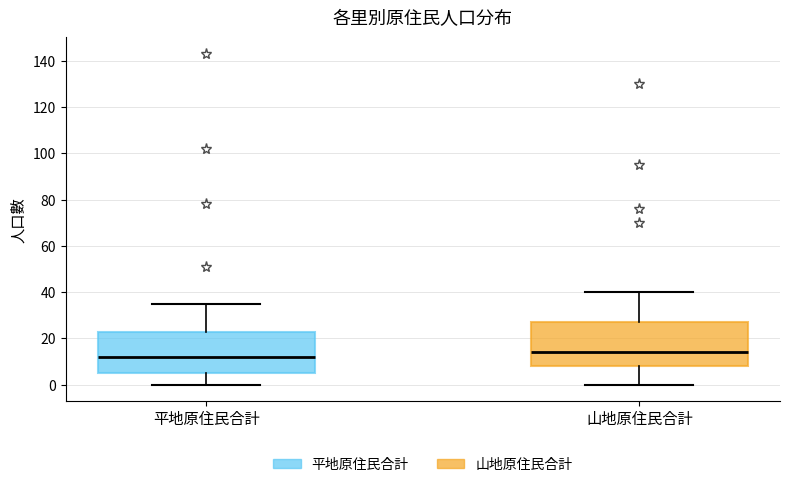

Which box has the lowest median line?

平地原住民合計